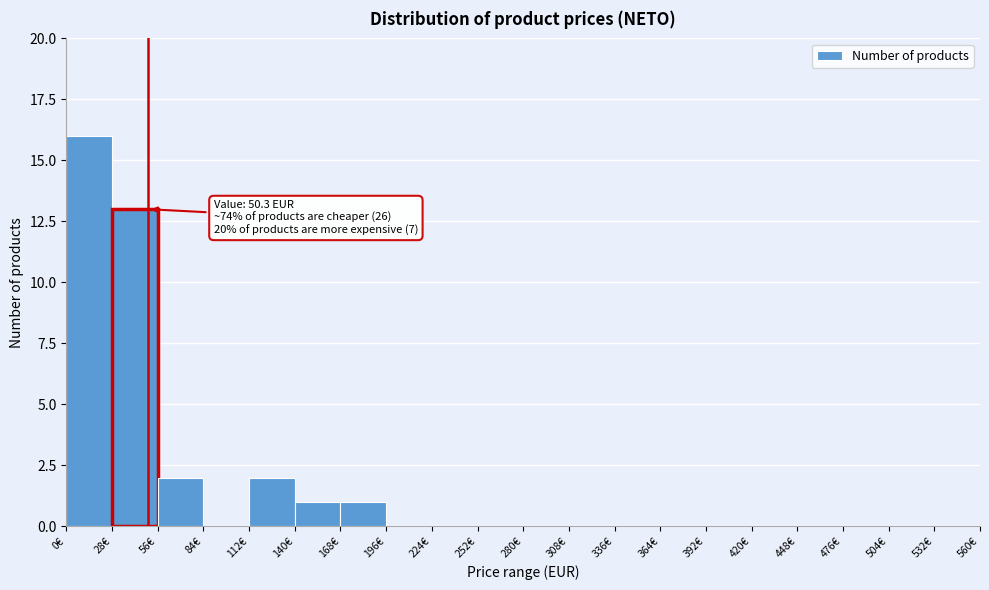

Which range on the x-axis has the tallest bar?

0 to 28